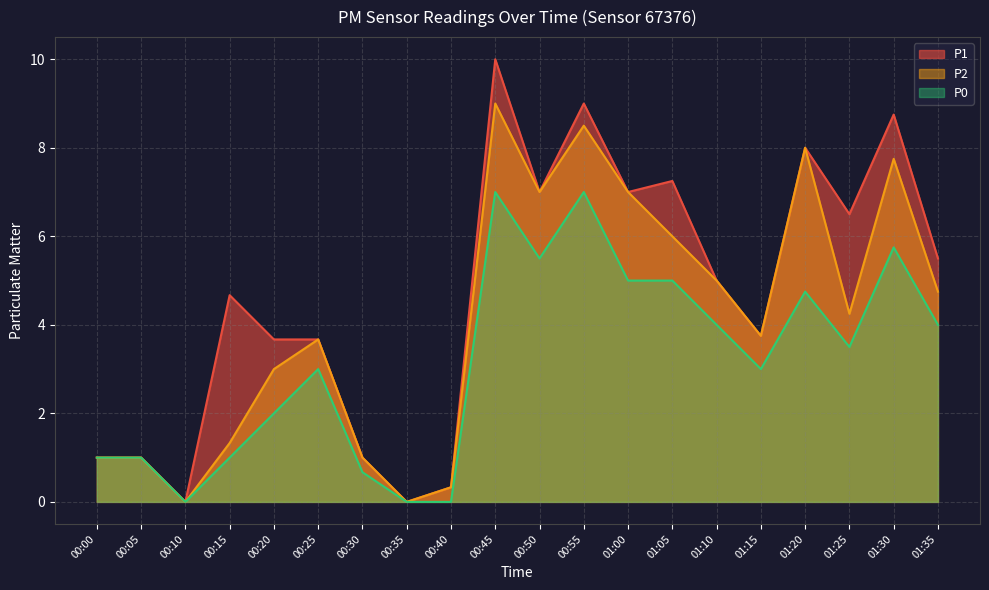

Between 00:20 and 00:35, which is larger?

00:20